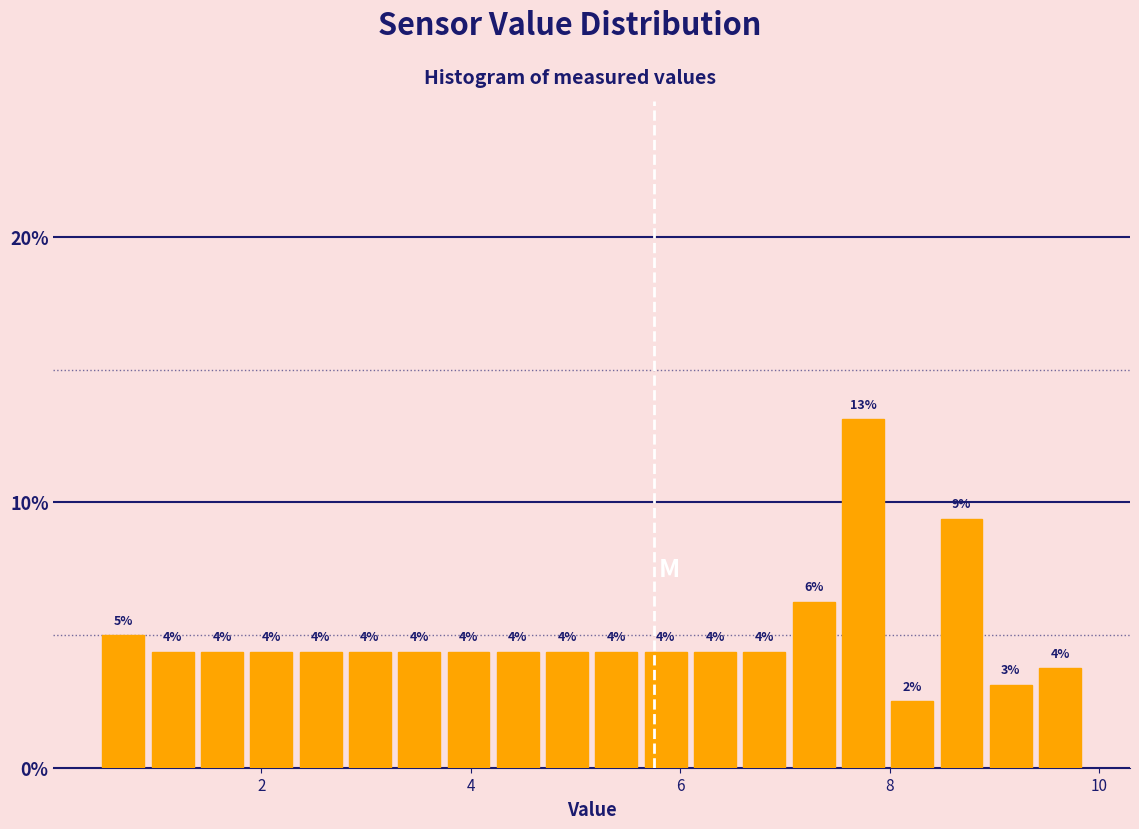

Read against the x-axis, roughly where is the centre of the tallest bar?

7.8